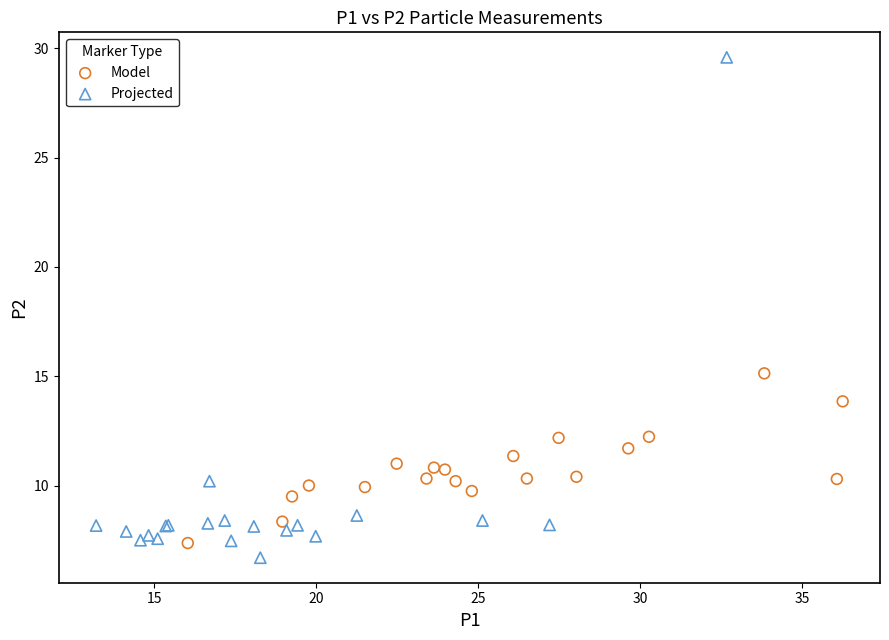

Which series has the largest Y range (max minus min)?

Projected